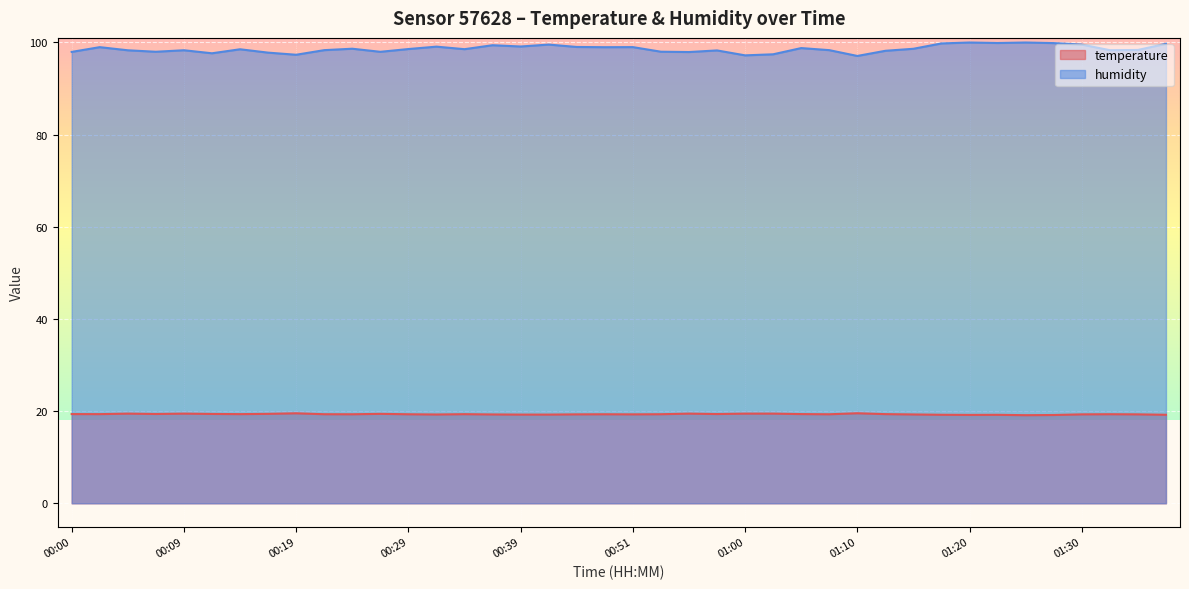

True or false: temperature and humidity intersect in this chart.

False